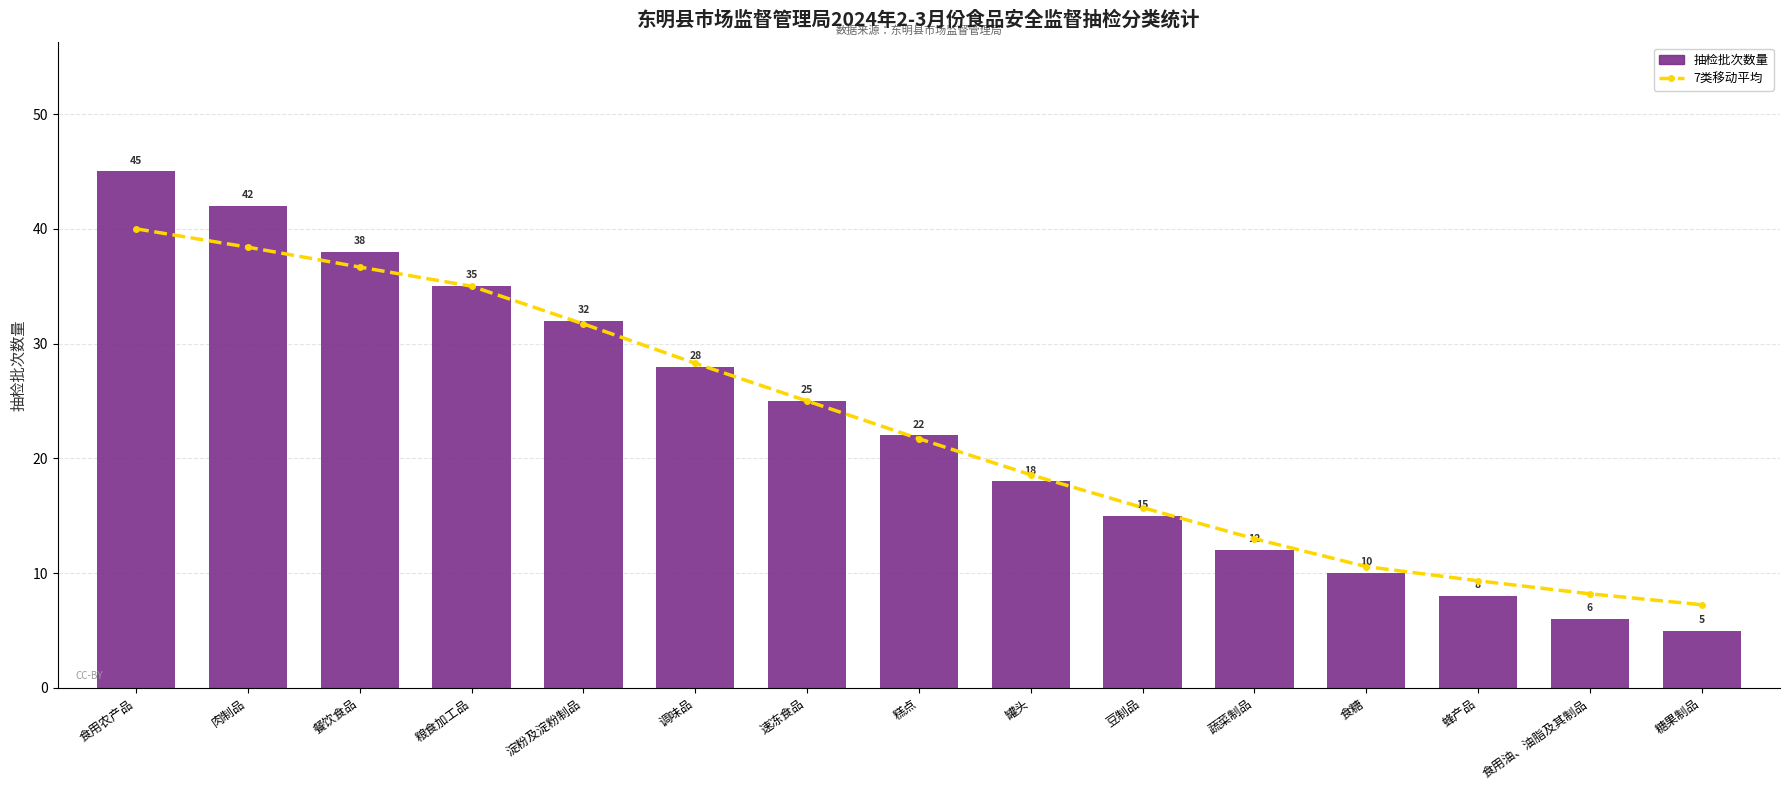

At which category does the chart reach its minimum across all series?

糖果制品